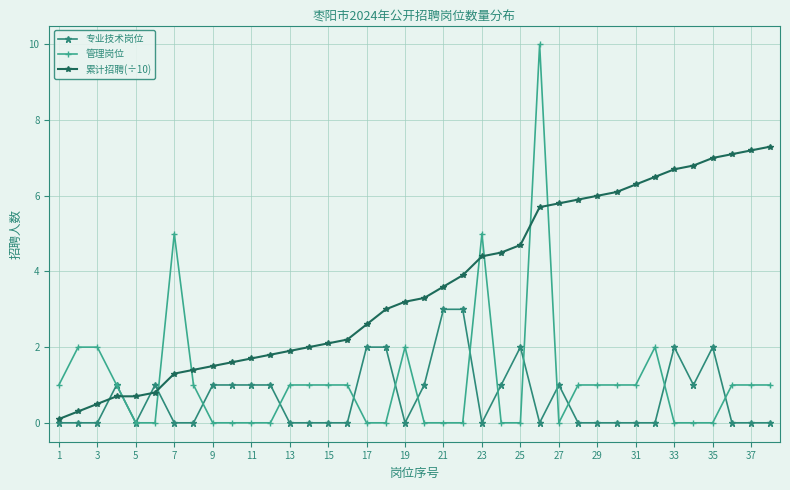

True or false: 累计招聘(÷10) and 管理岗位 cross at least once.

True